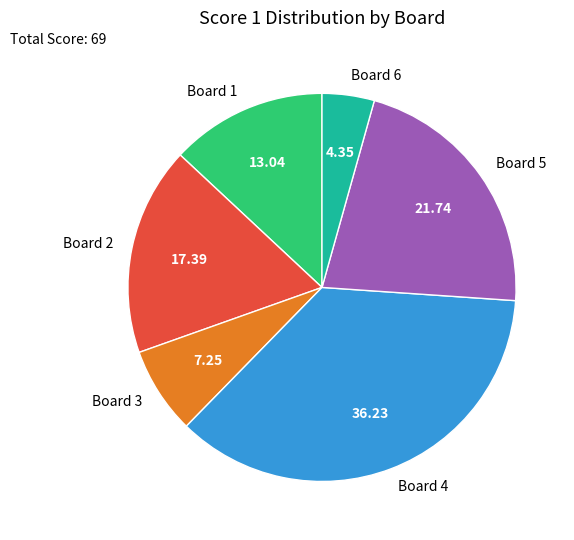

Is the sum of Board 5 and Board 6 greater than half?

No